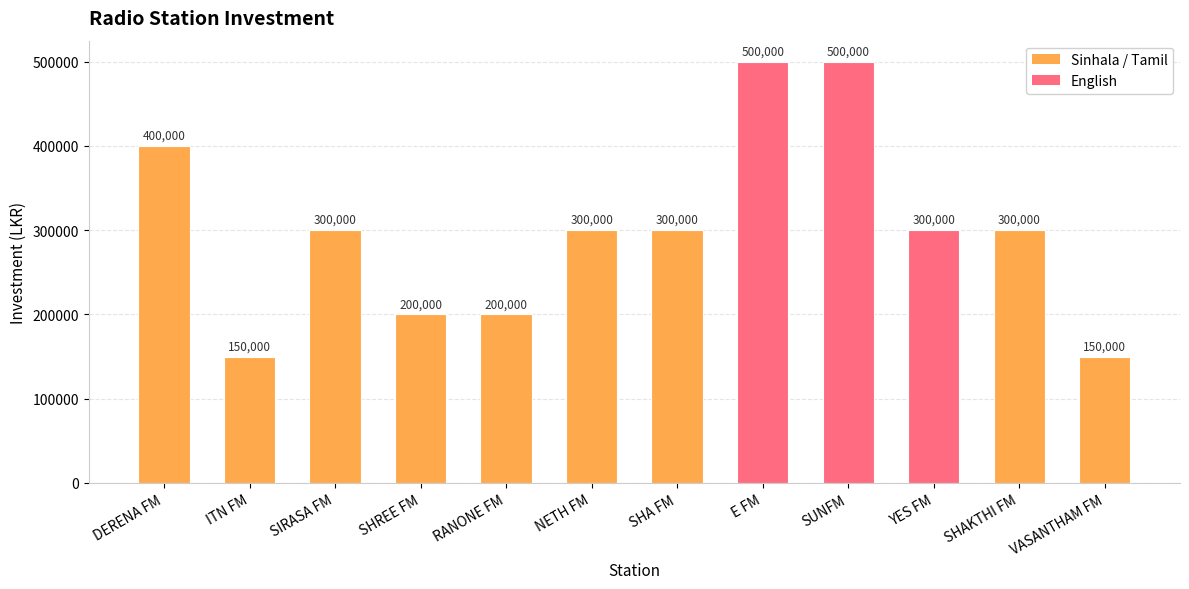

Does the chart contain any negative values?

No